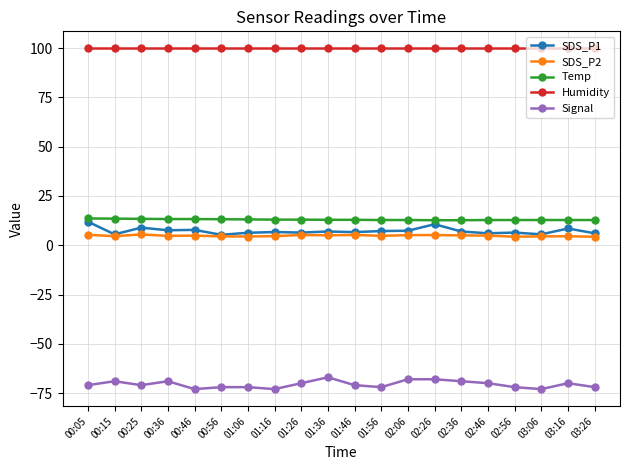

What is the sum of the SDS_P1 values at 02:46 and 01:06?

12.4